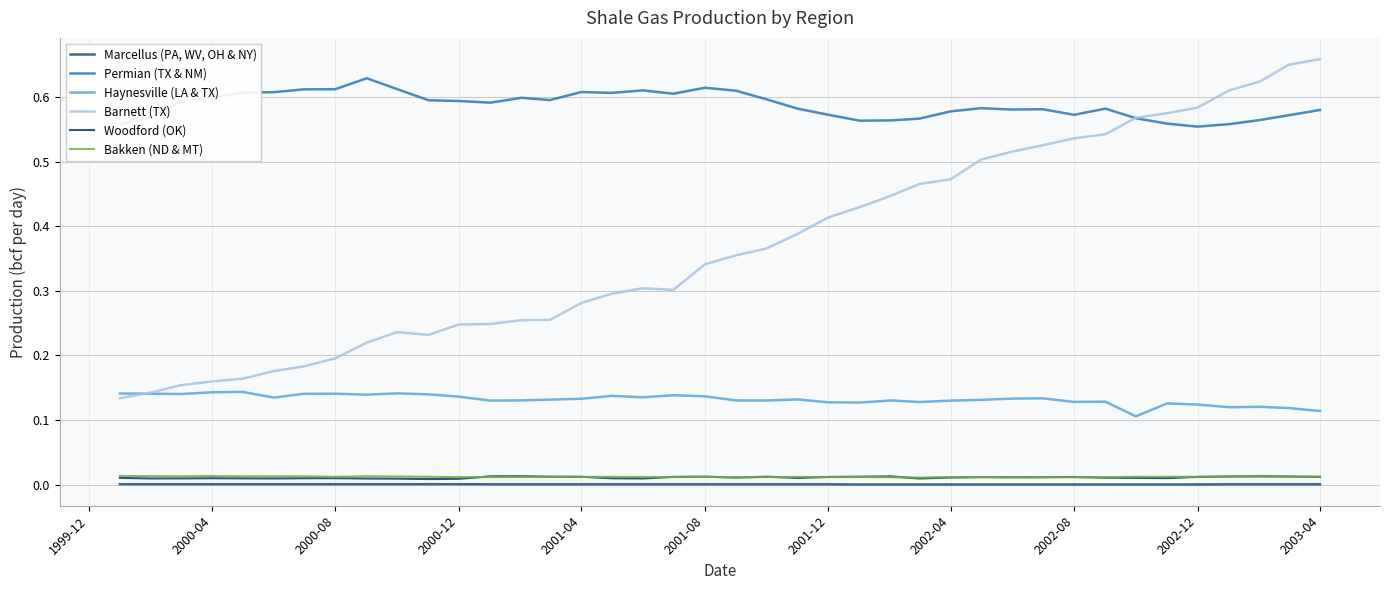

How many lines are shown in the chart?

6